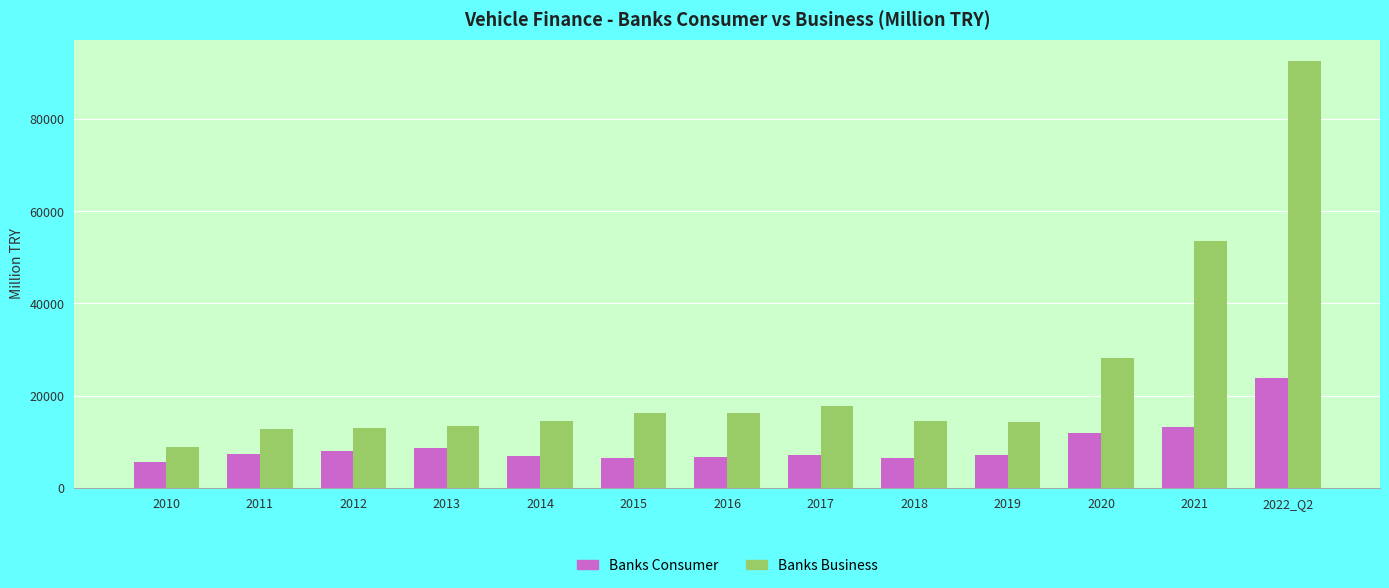

At which label is Banks Business closest to 50798?

2021